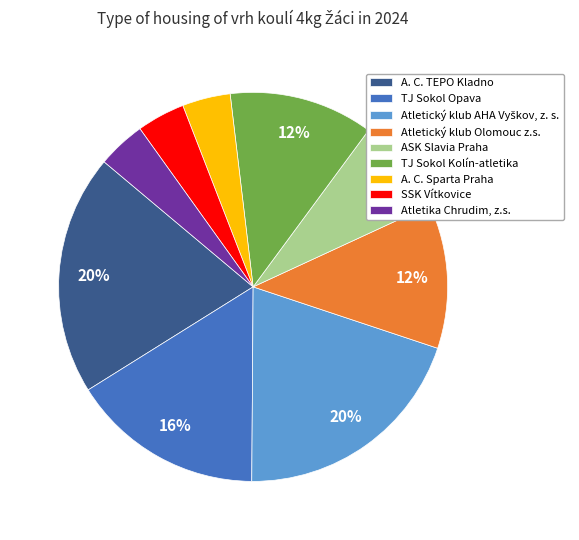

Is there any slice that represents more than half of the pie?

No